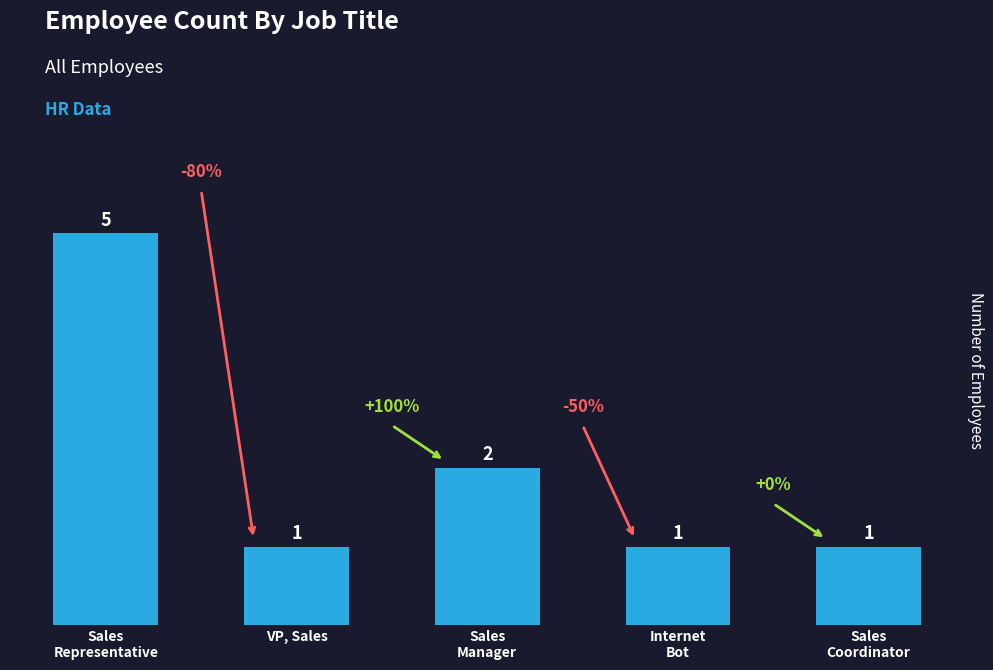

The chart shows a value of 1 at Sales
Representative. True or false?

False